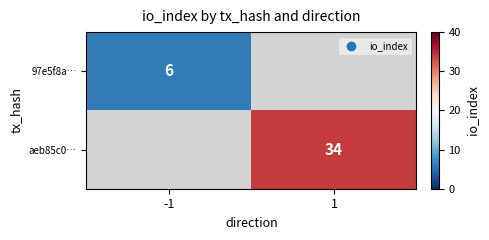

True or false: aeb85c0… has a value of 10 at 1.

False